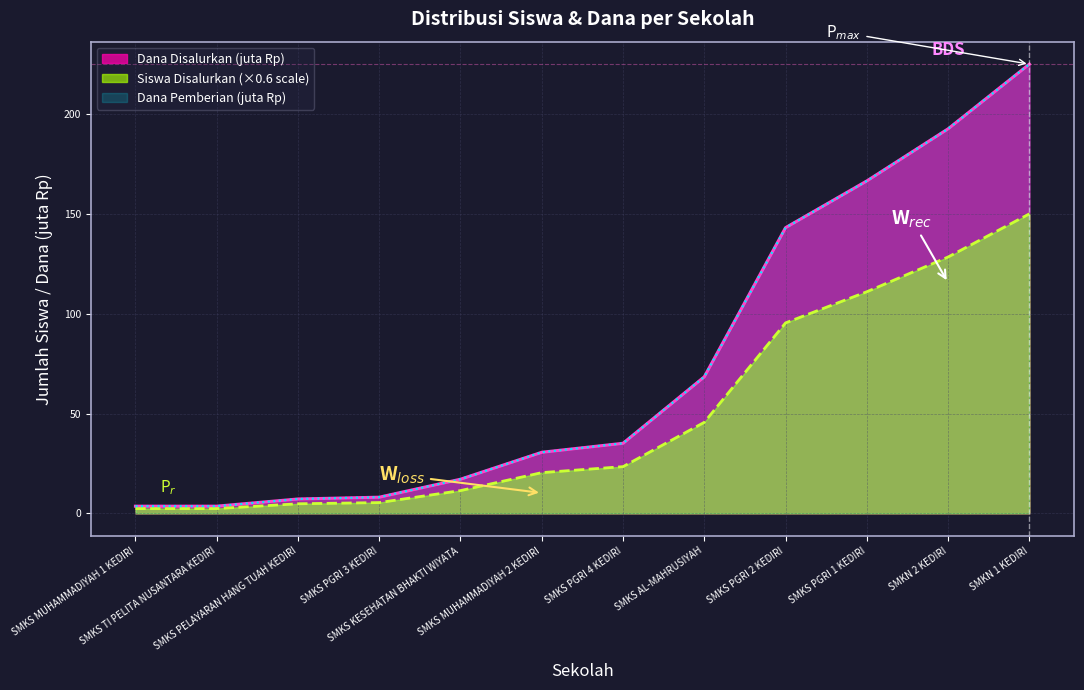

Does the chart display data point markers on the line(s)?

No